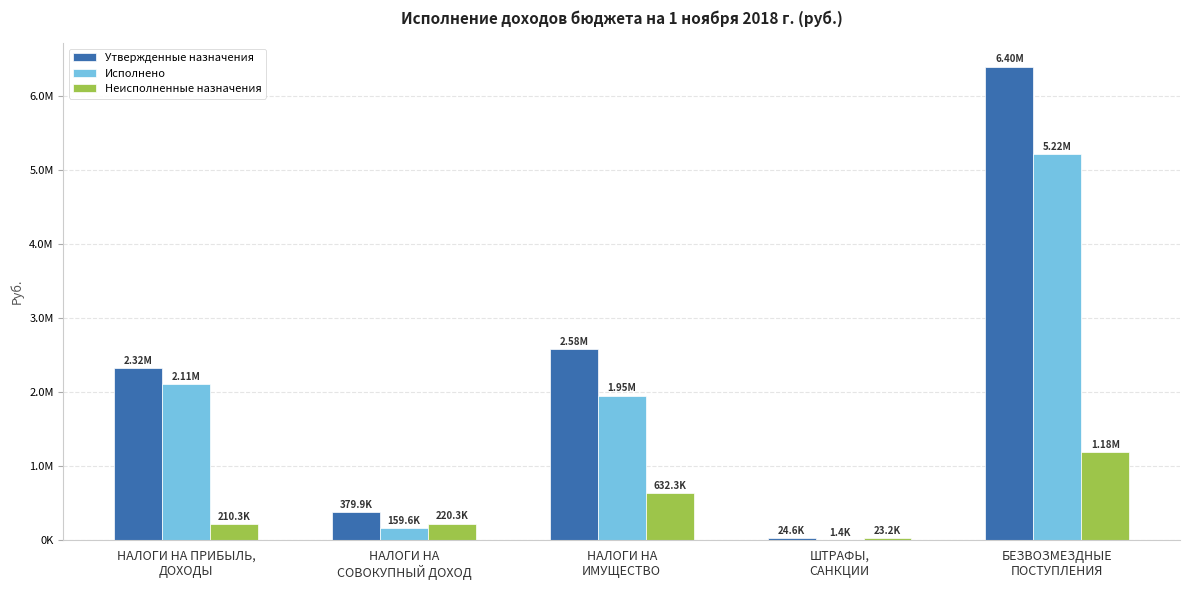

Between НАЛОГИ НА ПРИБЫЛЬ,
ДОХОДЫ and НАЛОГИ НА
ИМУЩЕСТВО, which series saw the biggest shift?

Неисполненные назначения